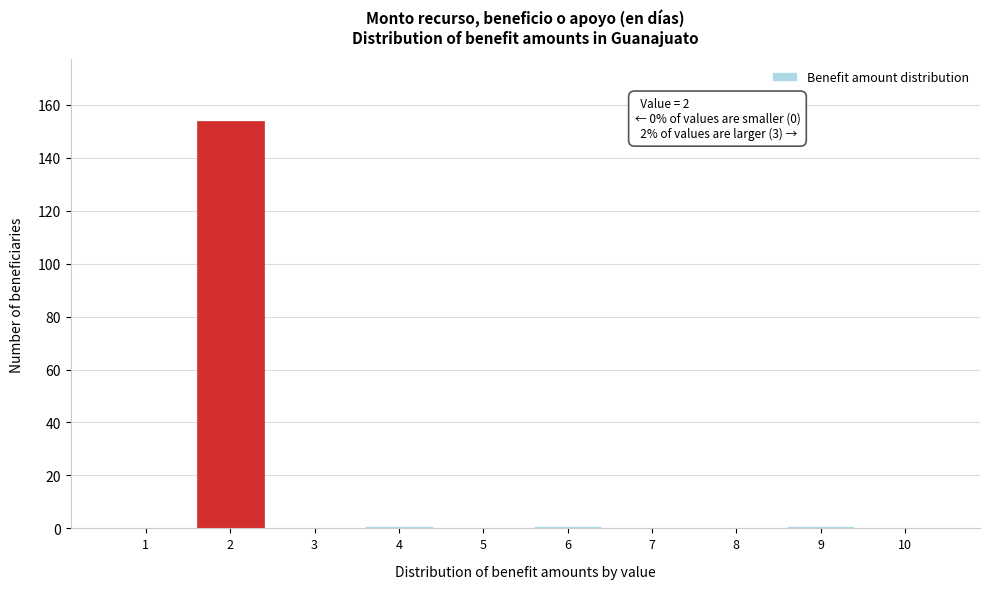

Reading left to right, extract all data points from this chart.

1=0	2=154	3=0	4=1	5=0	6=1	7=0	8=0	9=1	10=0